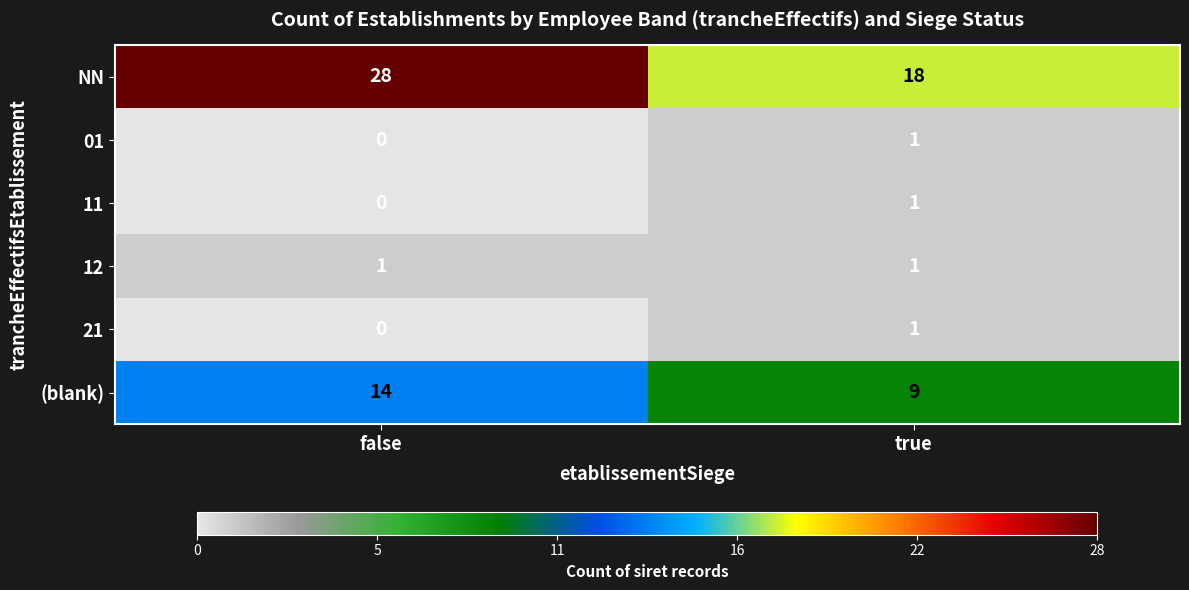

Which category has the lowest value across all series?

false